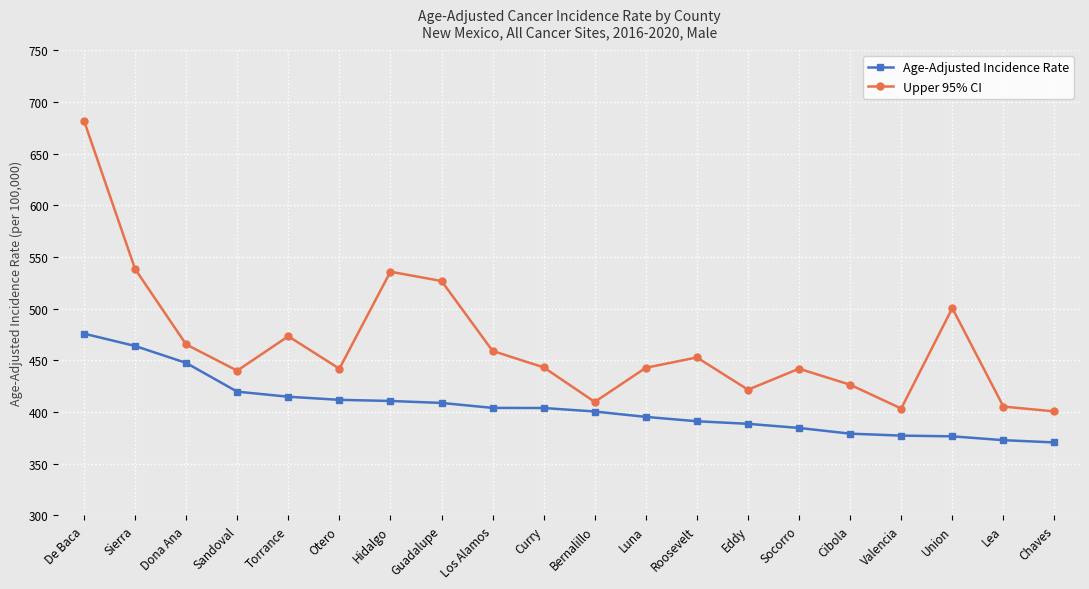

The value of Upper 95% CI at Torrance is 473.3. True or false?

True